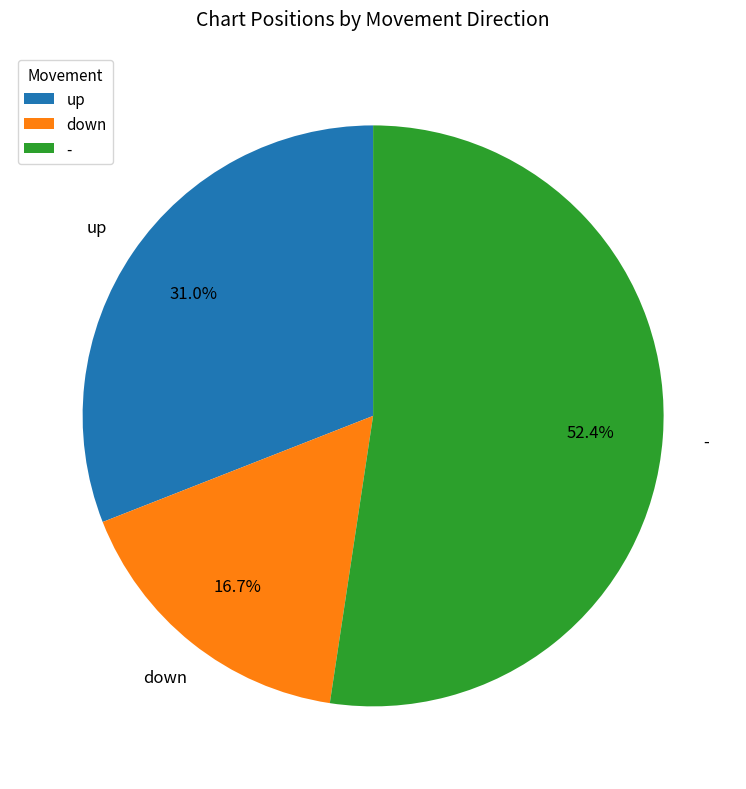

Does down represent more than half of the total?

No